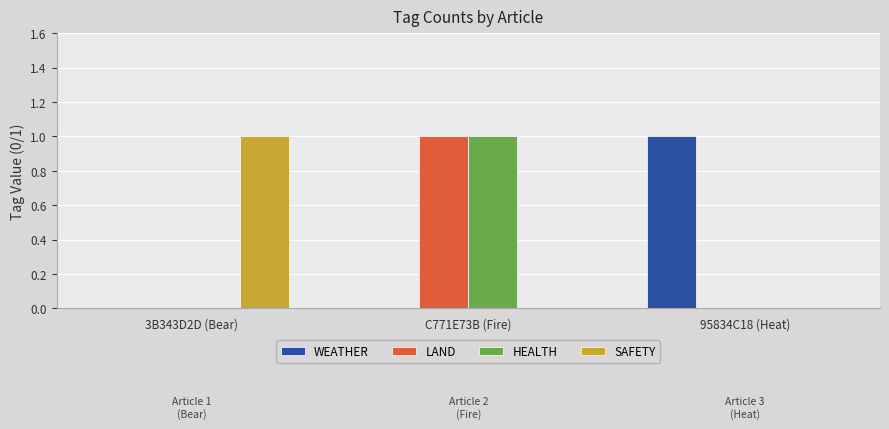

Which category has the highest value in the WEATHER series?

95834C18 (Heat)